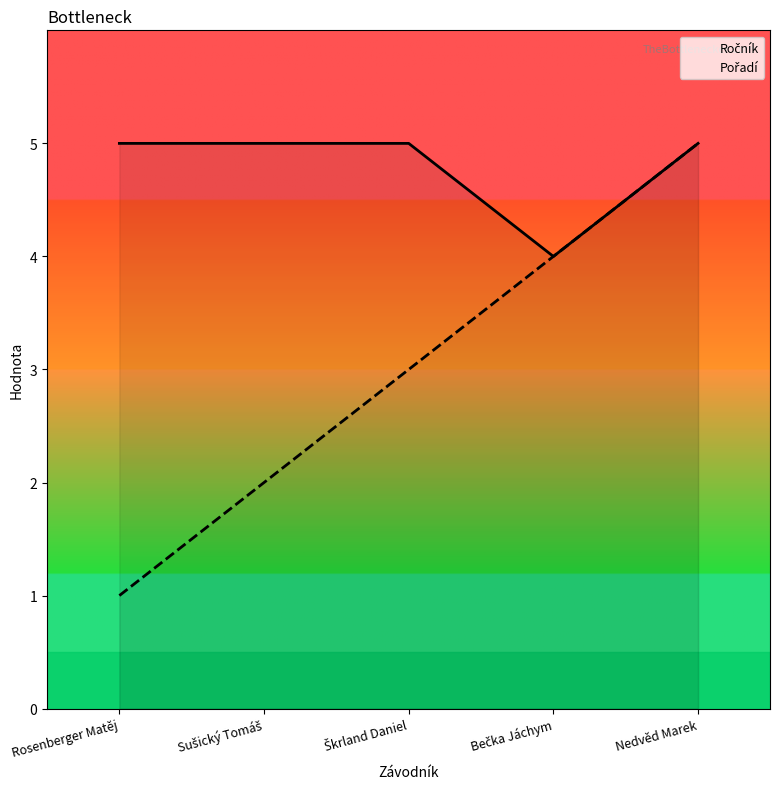

What is the greatest value displayed?

5